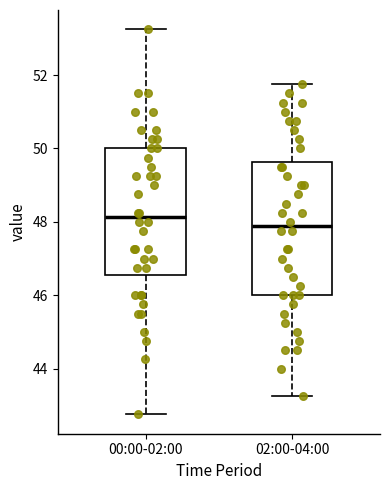

Reading left to right, transcribe this box plot: for each box, give where its median line is, the range the box spans, and where its two whiskers end, as read against the y-axis. The values are not printed on the chart, so give them approximately, as read against the axis.

00:00-02:00: median 48.2, box 46.6 to 50.0, whiskers 42.8 to 53.2
02:00-04:00: median 47.8, box 46.0 to 49.6, whiskers 43.2 to 51.8